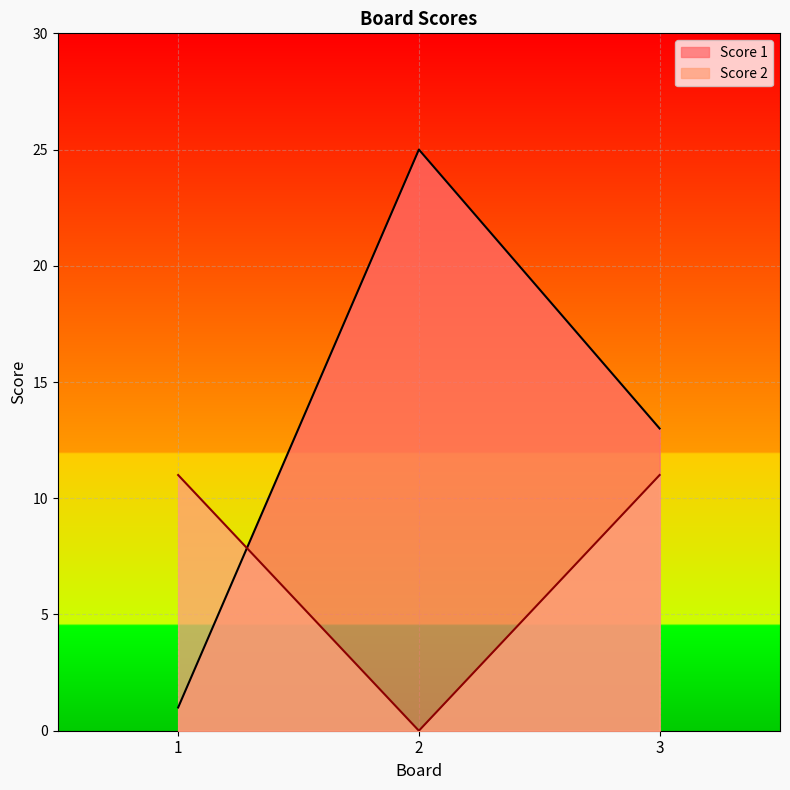

At how many categories does at least one series exceed 13?

1